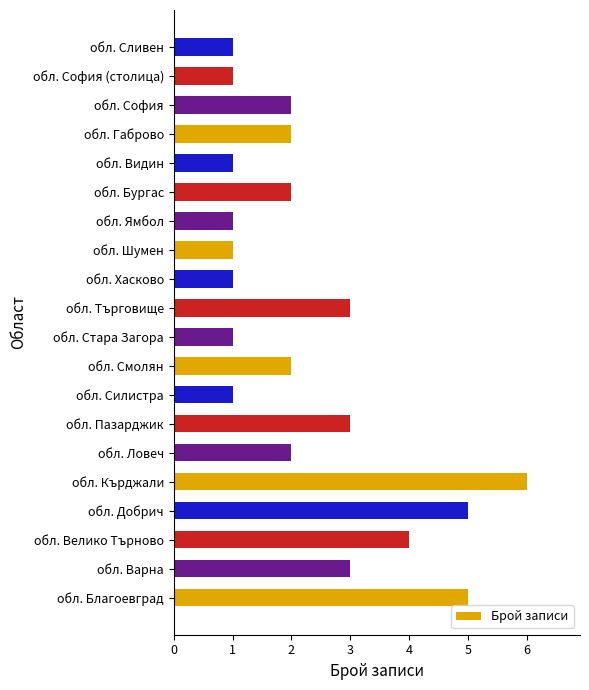

What is the difference between the second highest and second lowest values?

4